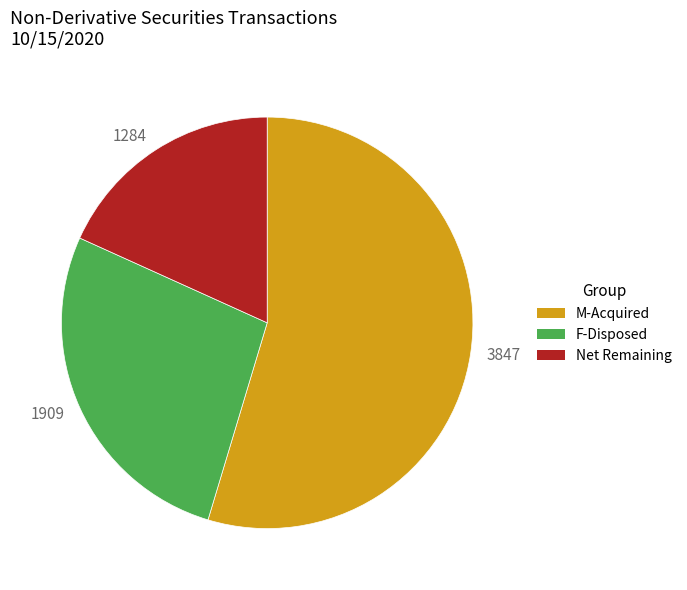

Count the number of slices in the pie.

3